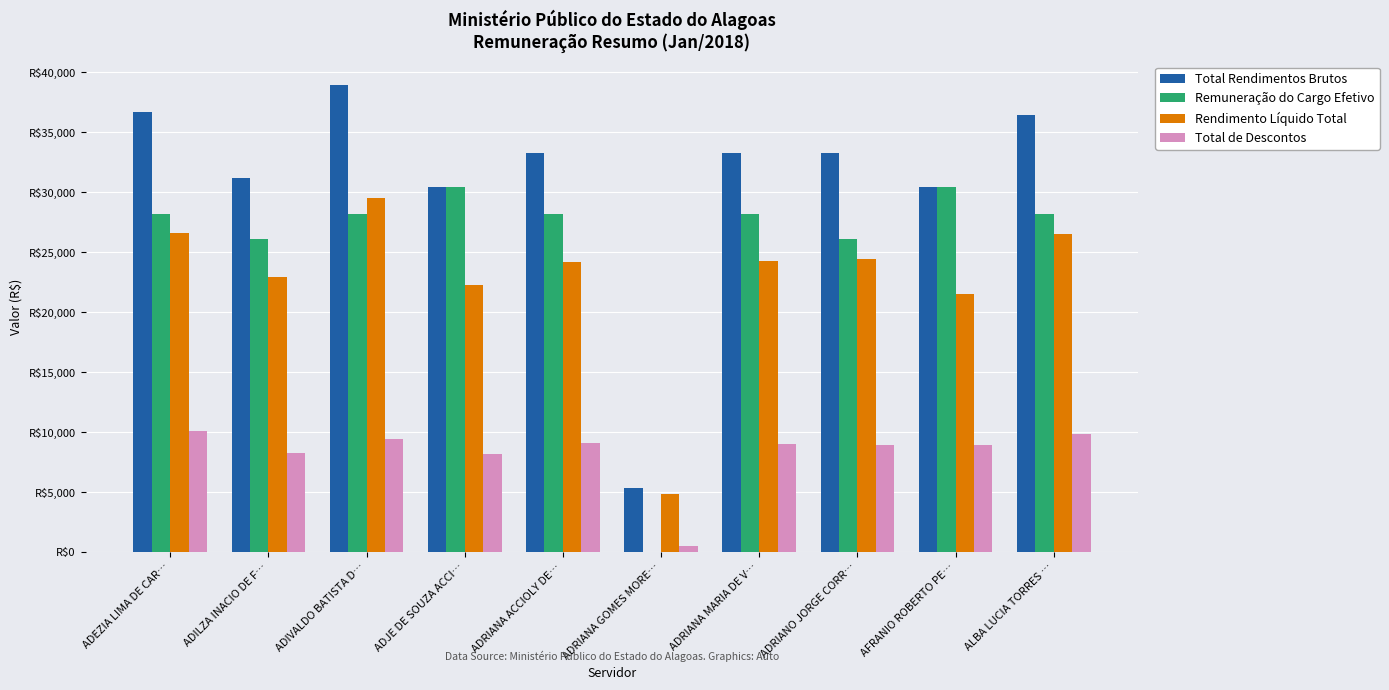

Is the value of Remuneração do Cargo Efetivo at ADJE DE SOUZA ACCI… greater than the value of Rendimento Líquido Total at ADIVALDO BATISTA D…?

Yes